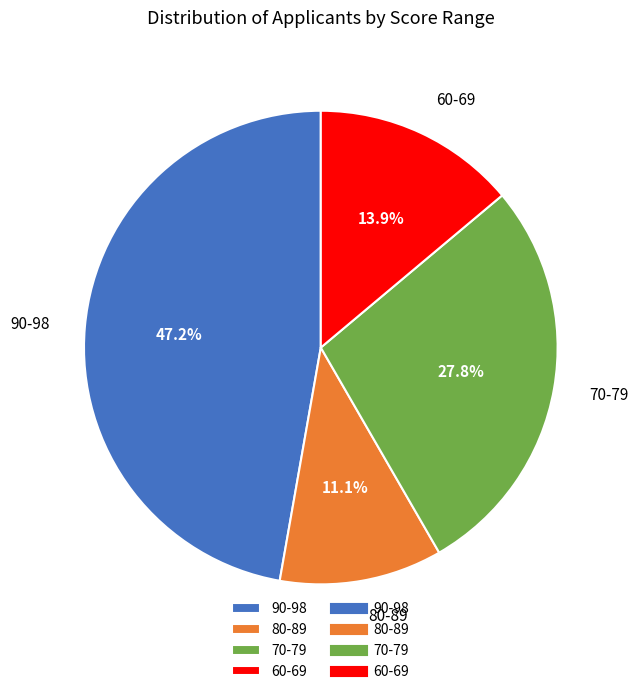

Rank the categories by value from highest to lowest.

90-98, 70-79, 60-69, 80-89